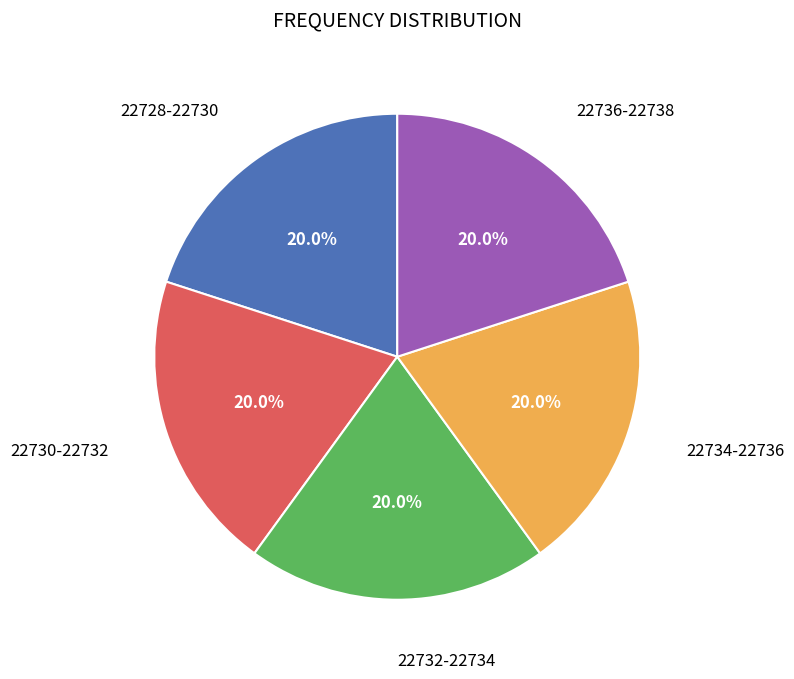

Is there a majority slice in this chart?

No